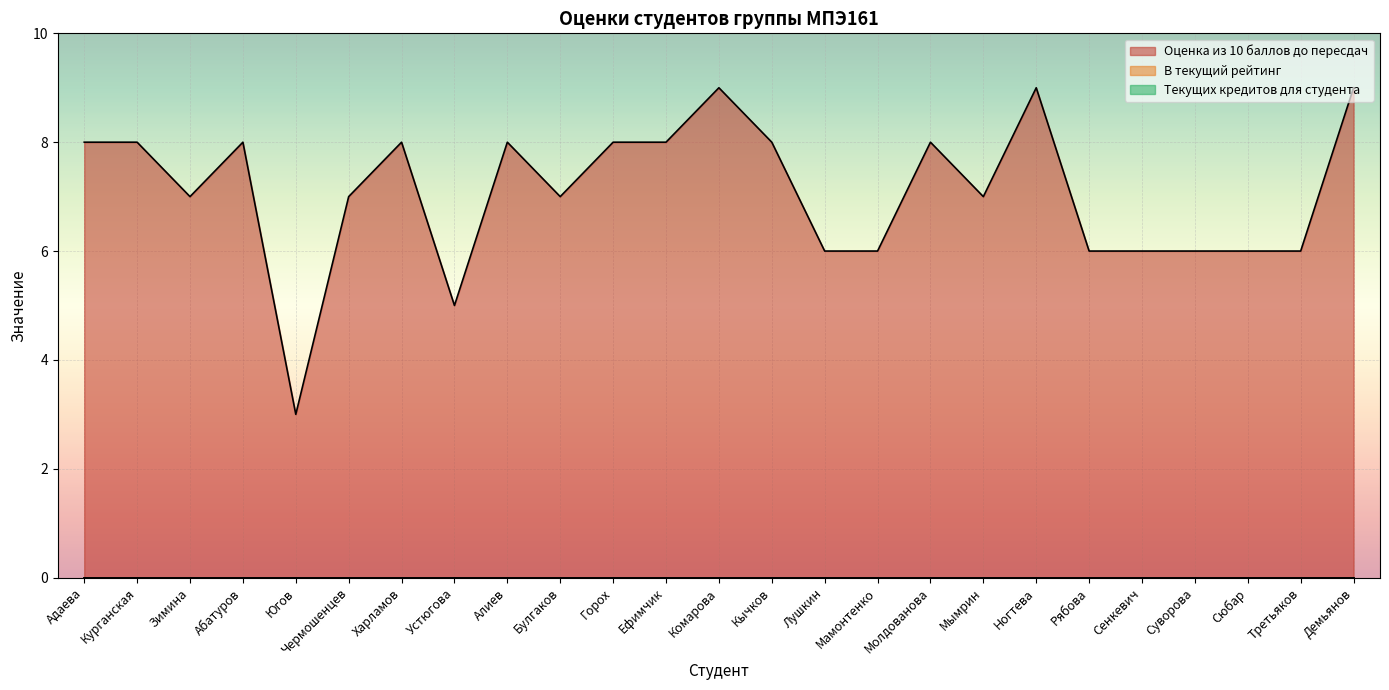

List the labels in order of Оценка из 10 баллов до пересдач value, largest first.

Комарова, Ногтева, Демьянов, Адаева, Курганская, Абатуров, Харламов, Алиев, Горох, Ефимчик, Кычков, Молдованова, Зимина, Чермошенцев, Булгаков, Мымрин, Лушкин, Мамонтенко, Рябова, Сенкевич, Суворова, Сюбар, Третьяков, Устюгова, Югов